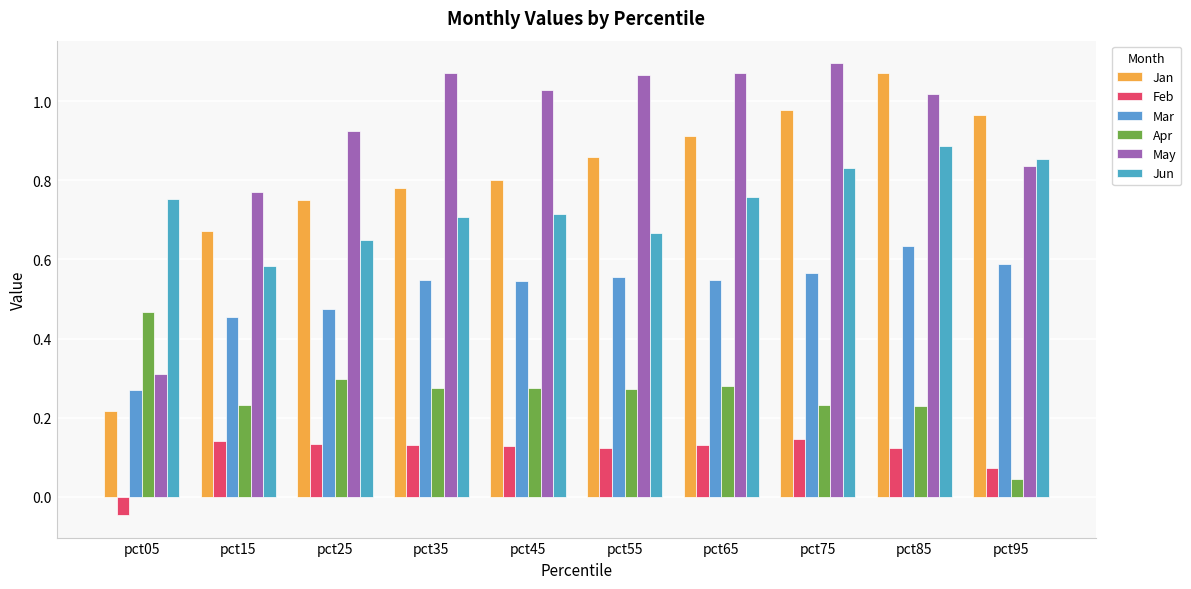

Which has a higher value, pct25 or pct55?

pct55